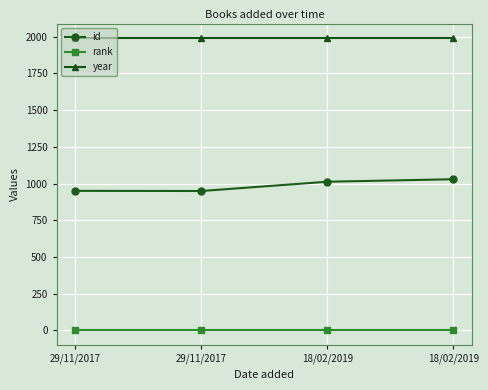

Where is rank nearest to the value 1?

29/11/2017